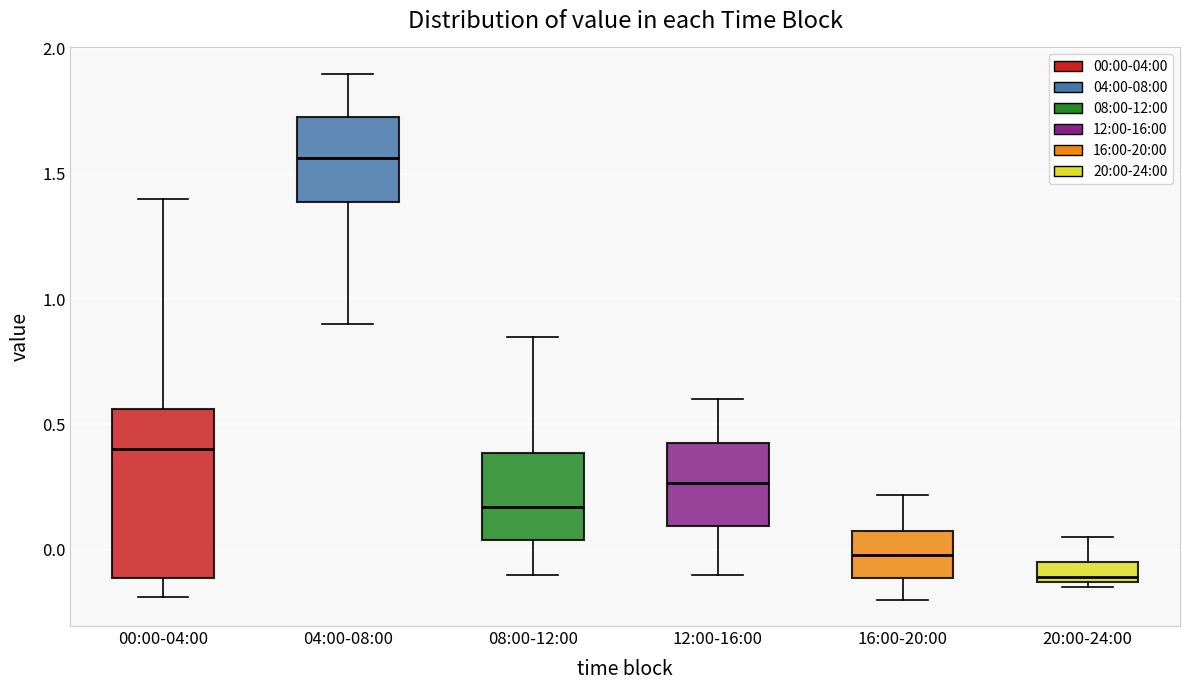

Reading left to right, transcribe this box plot: for each box, give where its median line is, the range the box spans, and where its two whiskers end, as read against the y-axis. The values are not printed on the chart, so give them approximately, as read against the axis.

00:00-04:00: median 0.40, box -0.10 to 0.55, whiskers -0.20 to 1.40
04:00-08:00: median 1.55, box 1.40 to 1.75, whiskers 0.90 to 1.90
08:00-12:00: median 0.15, box 0.05 to 0.40, whiskers -0.10 to 0.85
12:00-16:00: median 0.25, box 0.10 to 0.45, whiskers -0.10 to 0.60
16:00-20:00: median 0.00, box -0.10 to 0.05, whiskers -0.20 to 0.20
20:00-24:00: median -0.10, box -0.15 to -0.05, whiskers -0.15 (just below the box's lower edge) to 0.05